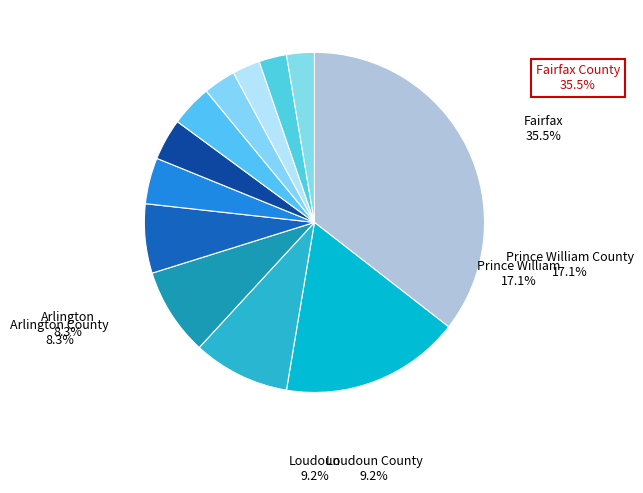

What portion of the pie excludes Virginia Beach City?

93.4%